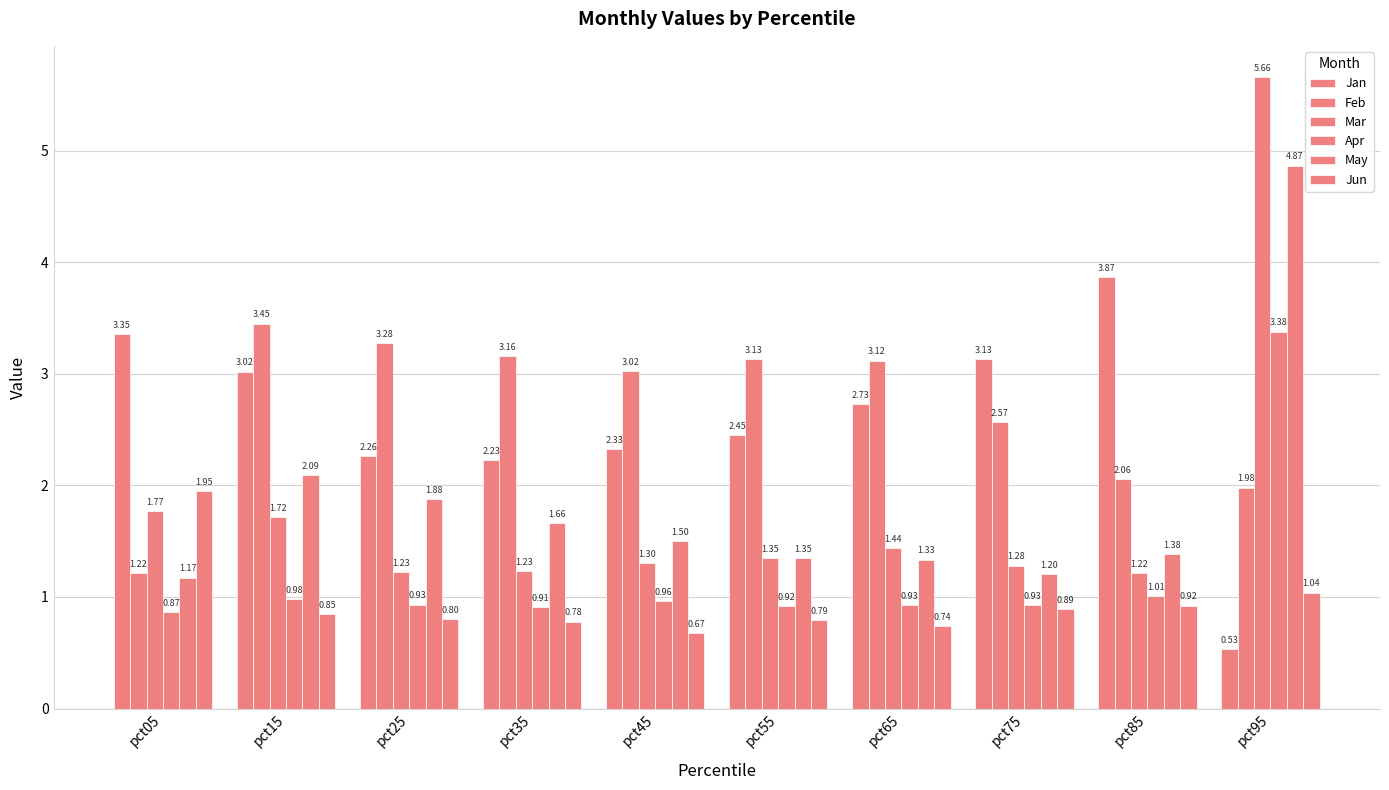

Are the bars grouped side by side (vs. stacked)?

Yes